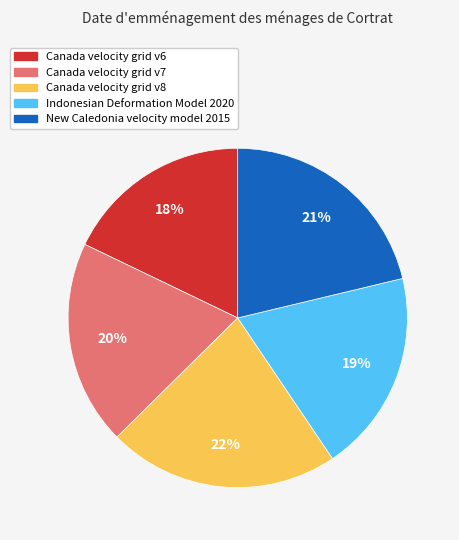

To the nearest percent, what percentage of the pie is New Caledonia velocity model 2015?

21%